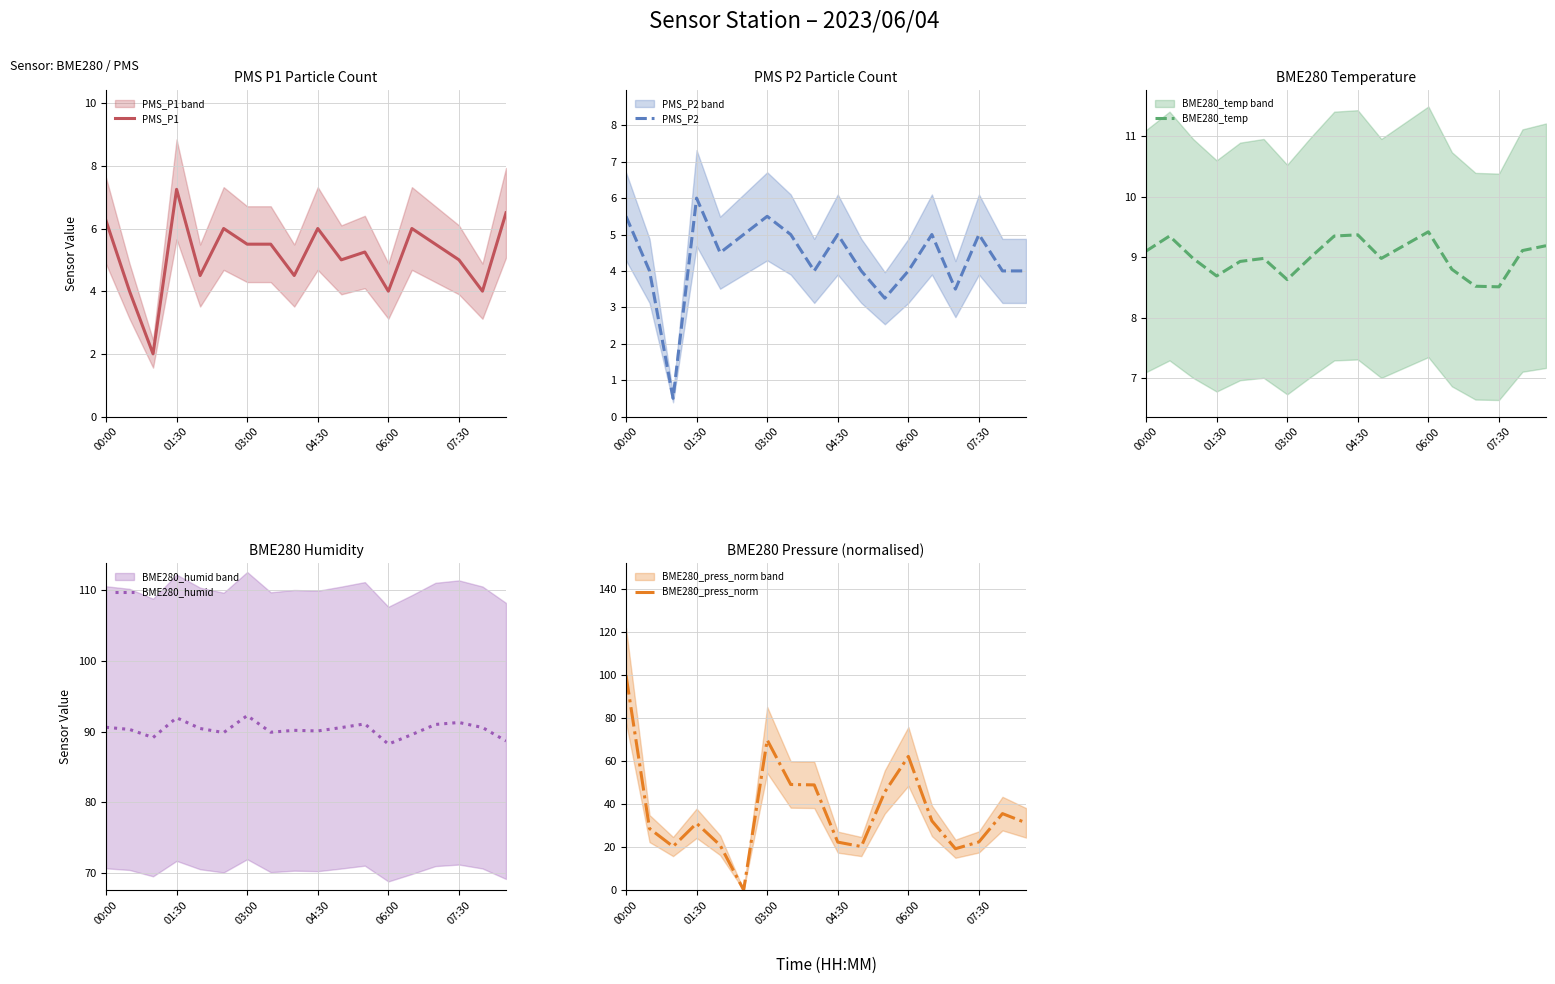

How many lines are shown in the chart?

5